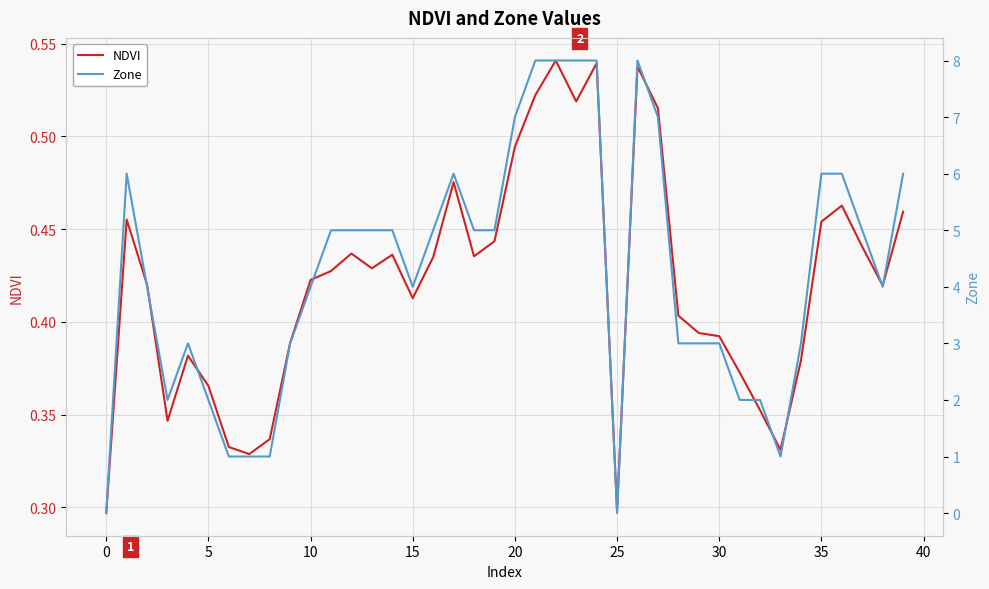

True or false: NDVI has a value of 0.4 at 37.

True